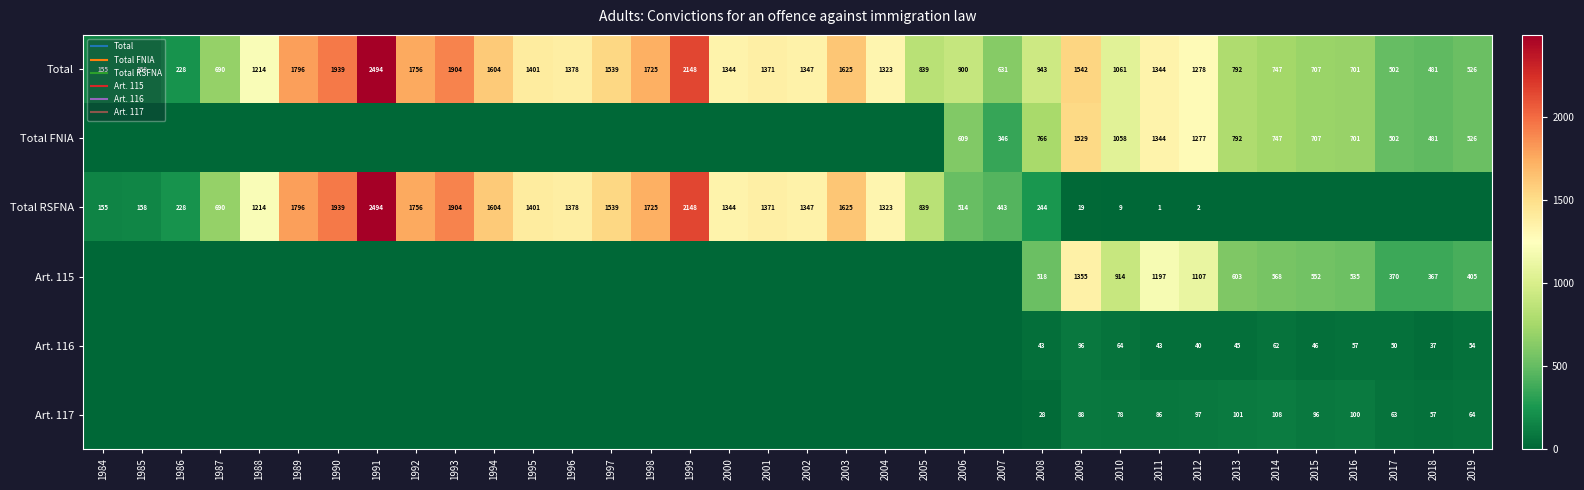

Is it true that Total RSFNA equals 1214 at 1988?

True